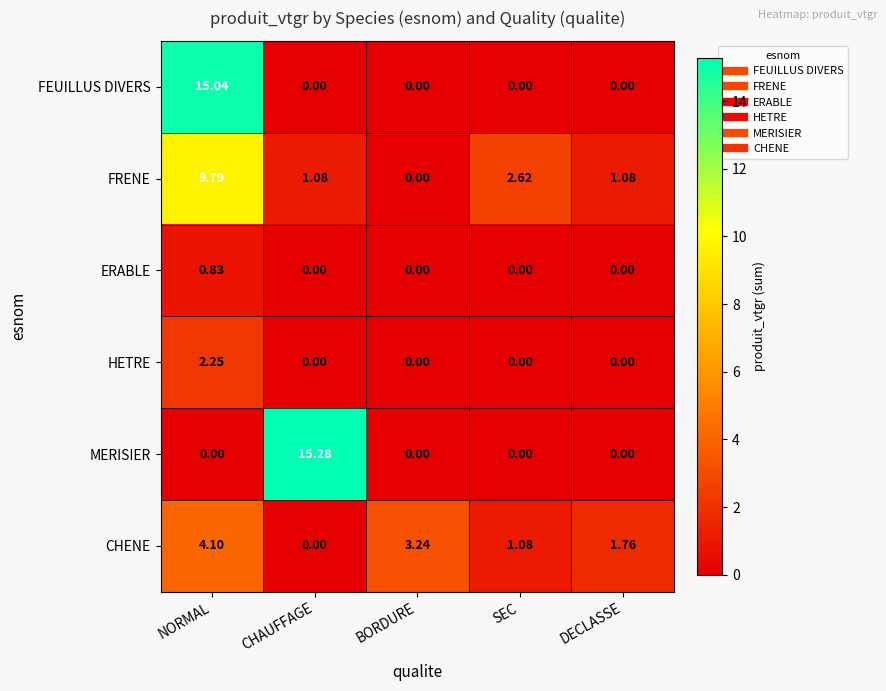

Which series changed the most between NORMAL and DECLASSE?

FEUILLUS DIVERS